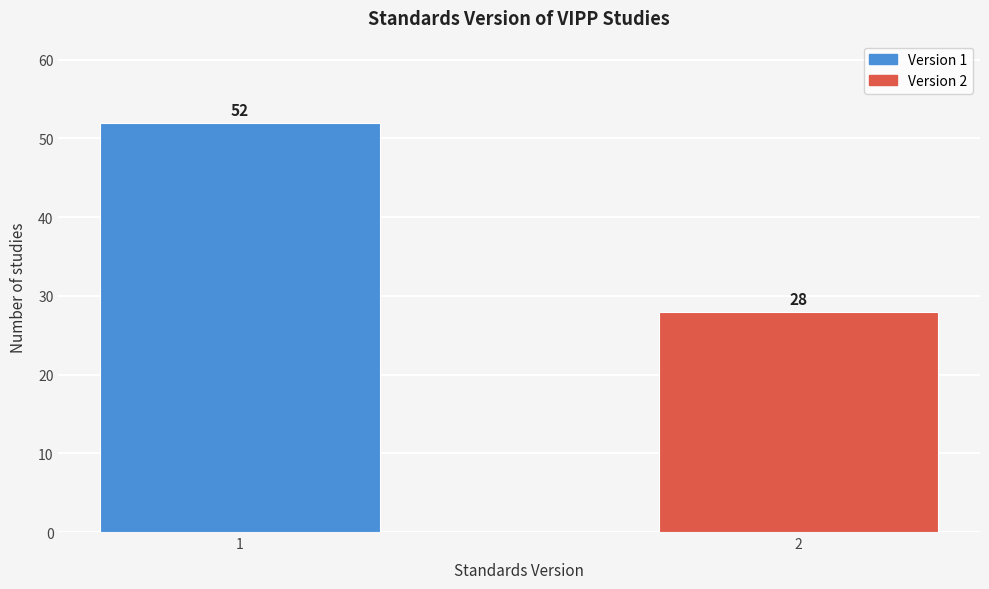

Reading left to right, transcribe all the data shown in this chart.

52	28